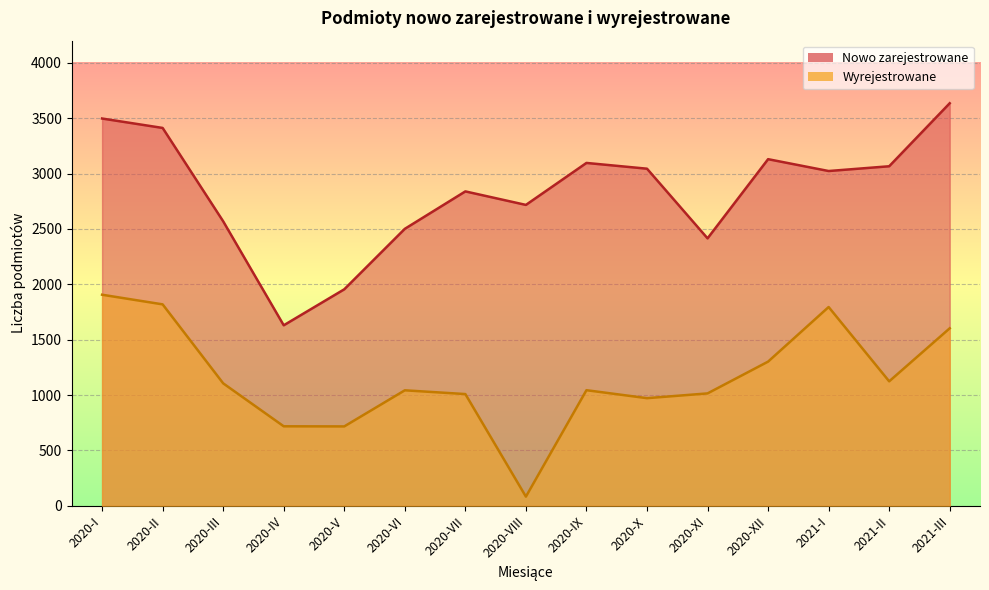

Which series has the largest total across all categories?

Nowo zarejestrowane